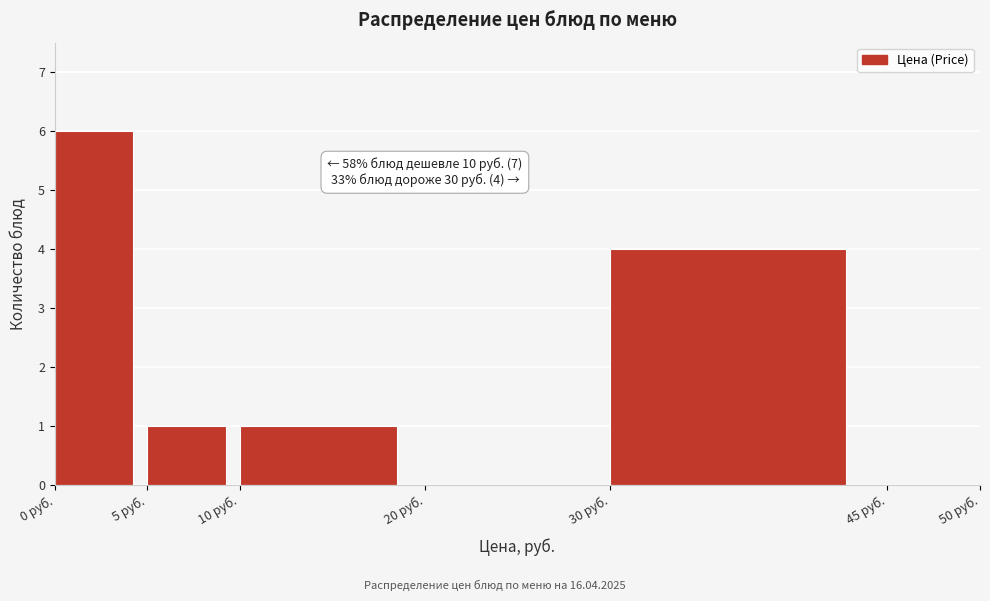

Over which range of the x-axis is the bar tallest?

0 to 5